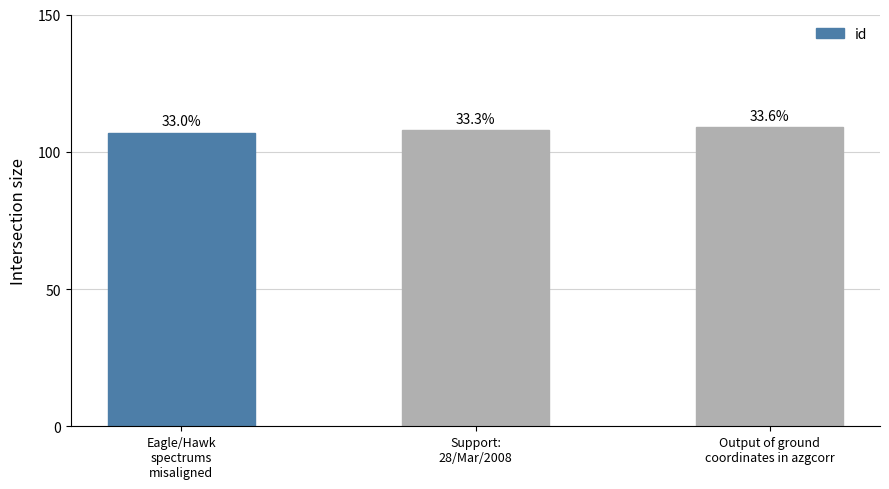

Does the chart contain any negative values?

No